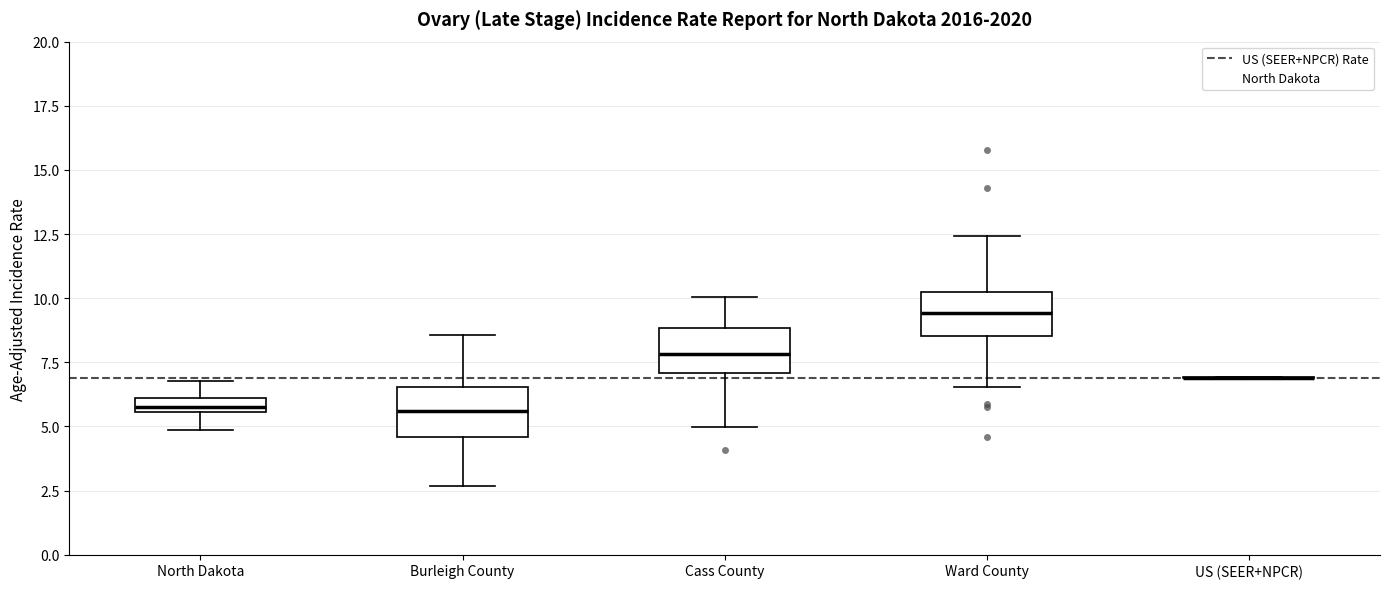

Where does the upper whisker of the box for Burleigh County end on the y-axis? The values are not printed on the chart, so give them approximately, as read against the axis.

8.5